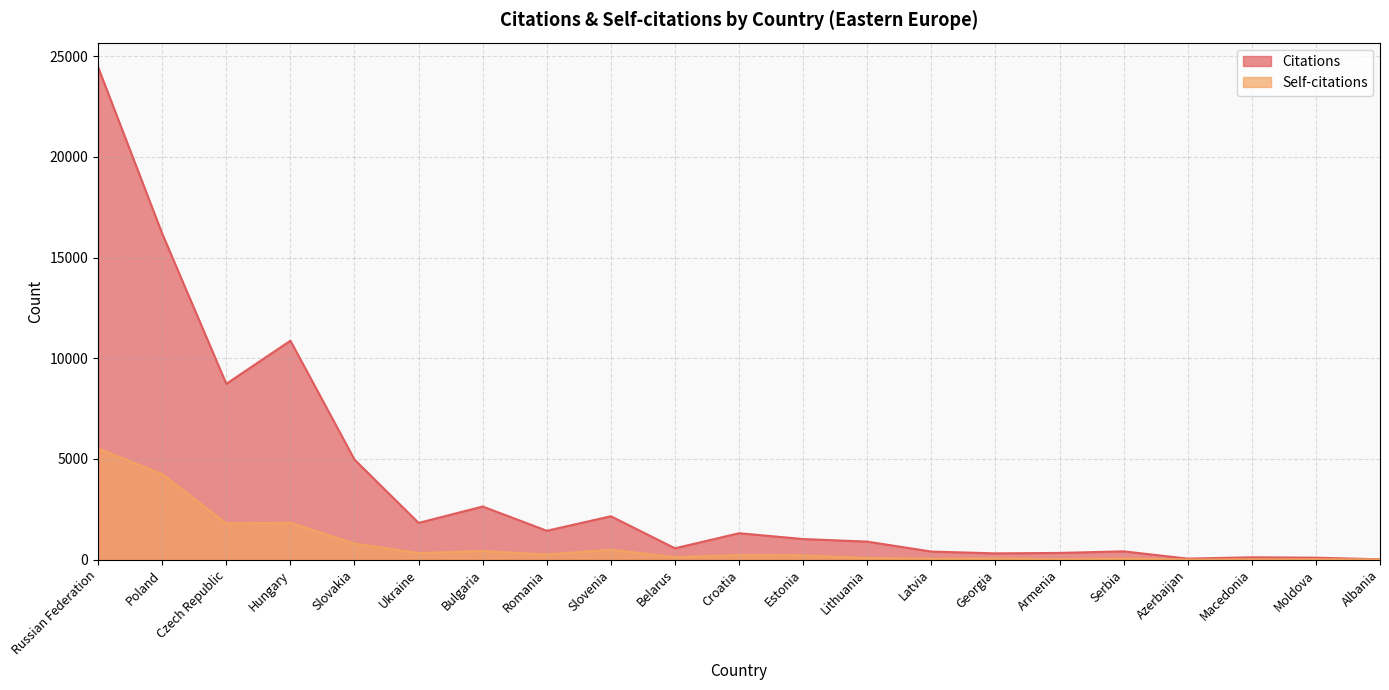

How many data points does each series have?

21